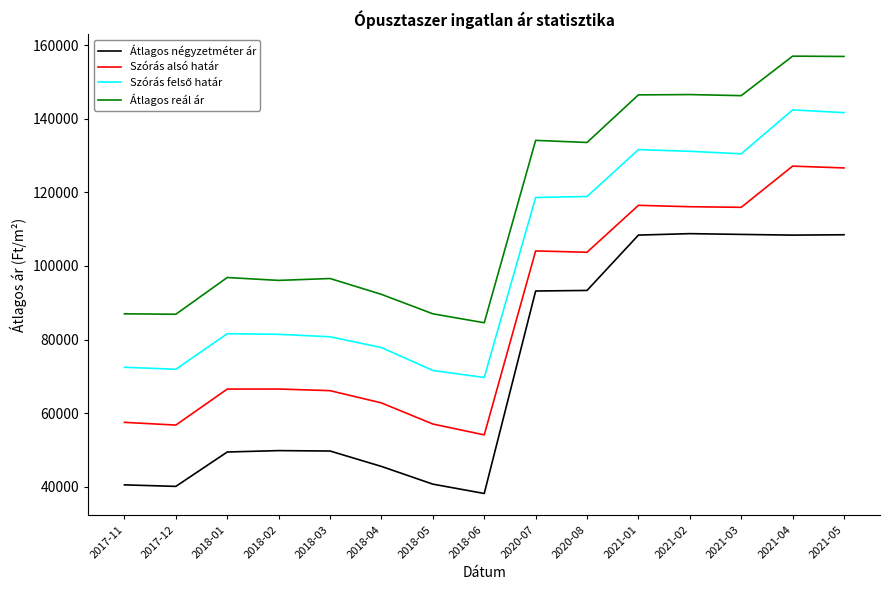

At which category does the chart reach its peak across all series?

2021-04